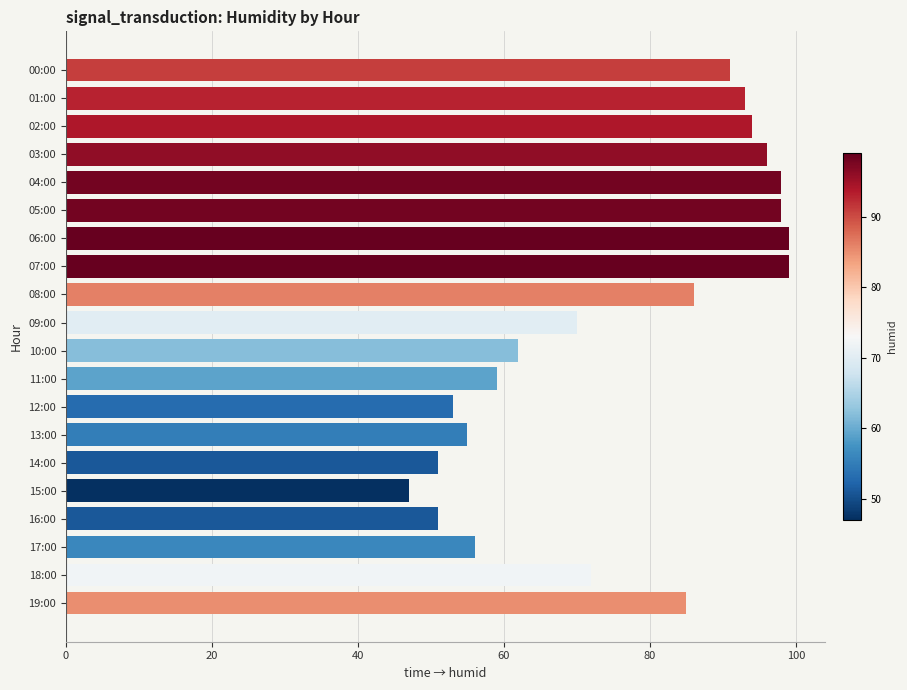

The value at 18:00 is 72. True or false?

True